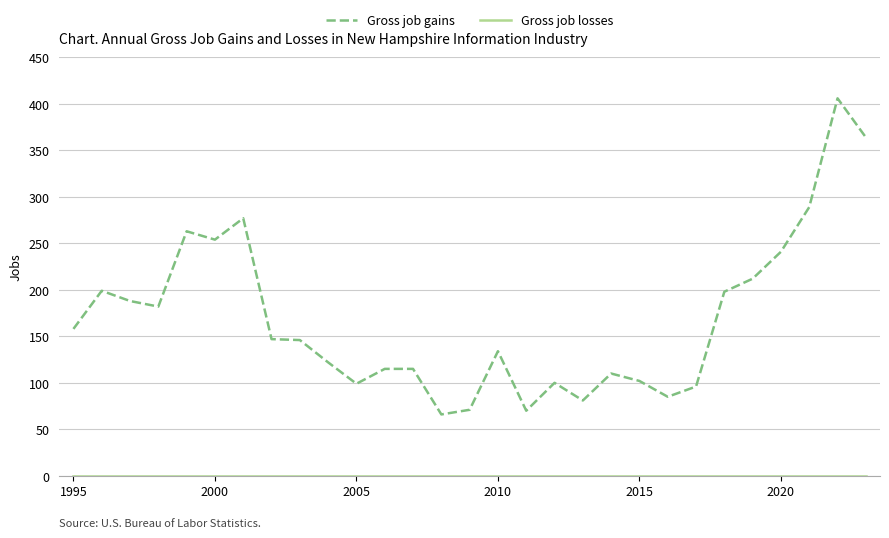

Which series has the largest range (max minus min)?

Gross job gains